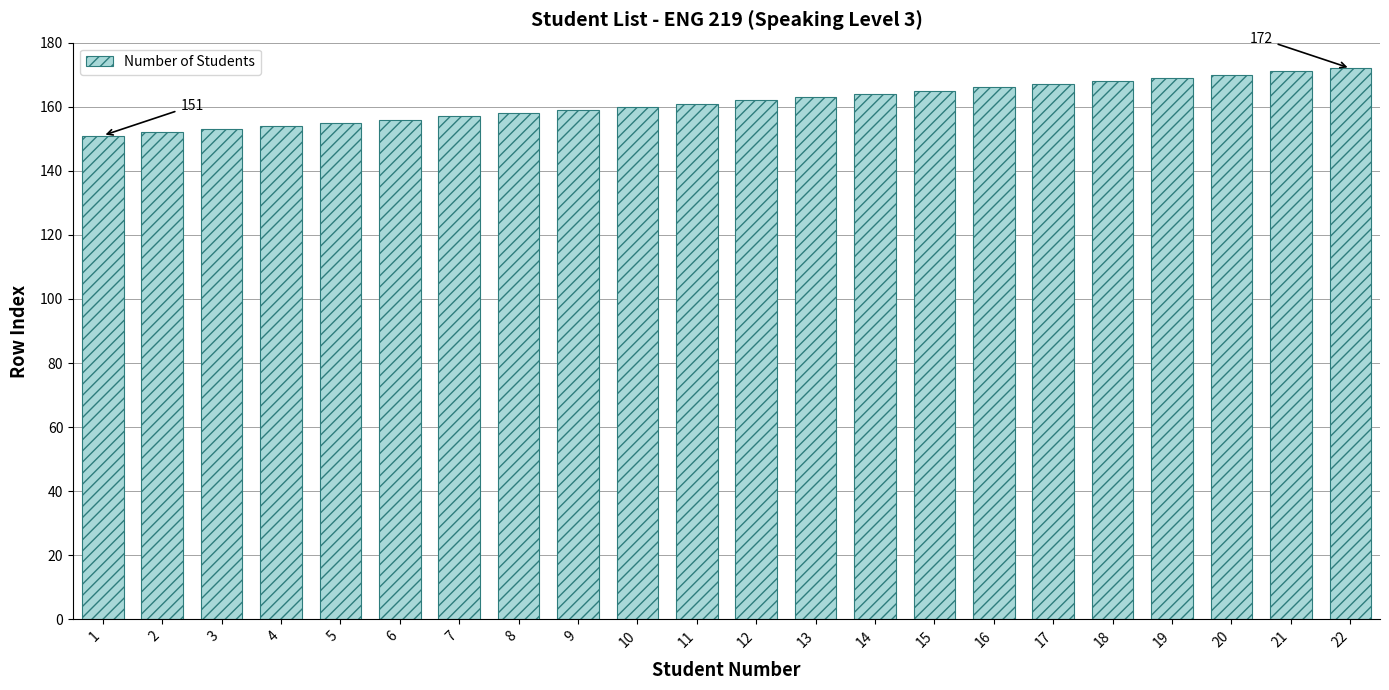

Reading left to right, list all the values displayed in this chart.

151	152	153	154	155	156	157	158	159	160	161	162	163	164	165	166	167	168	169	170	171	172